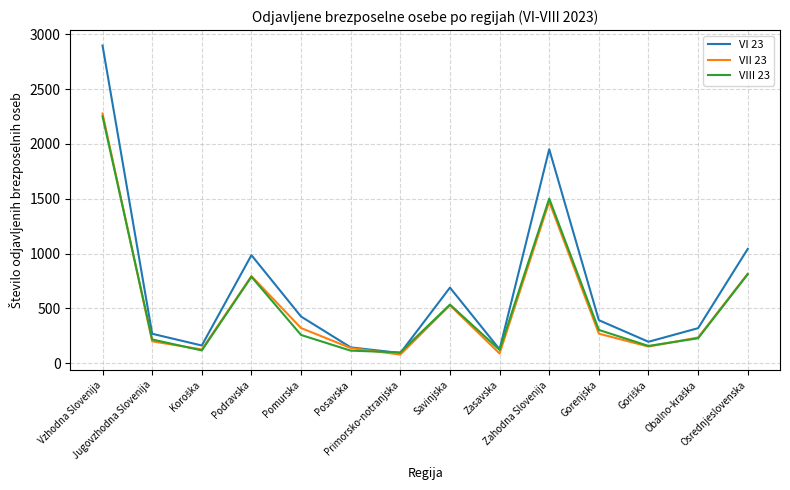

Is it true that VI 23 equals 127 at Zasavska?

True